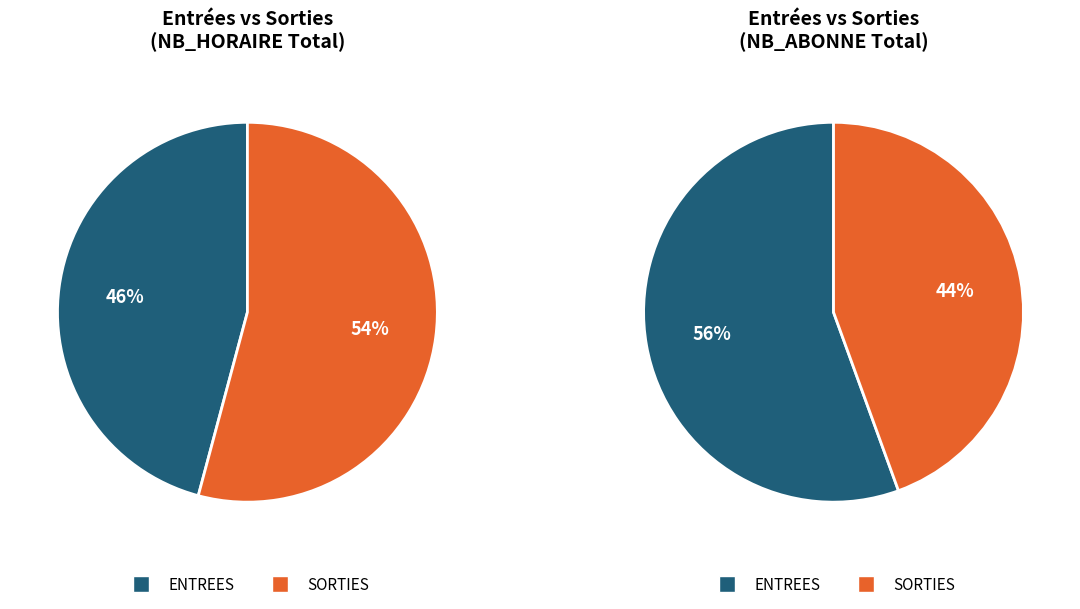

How much of the chart is everything except ENTREES?

54.2%